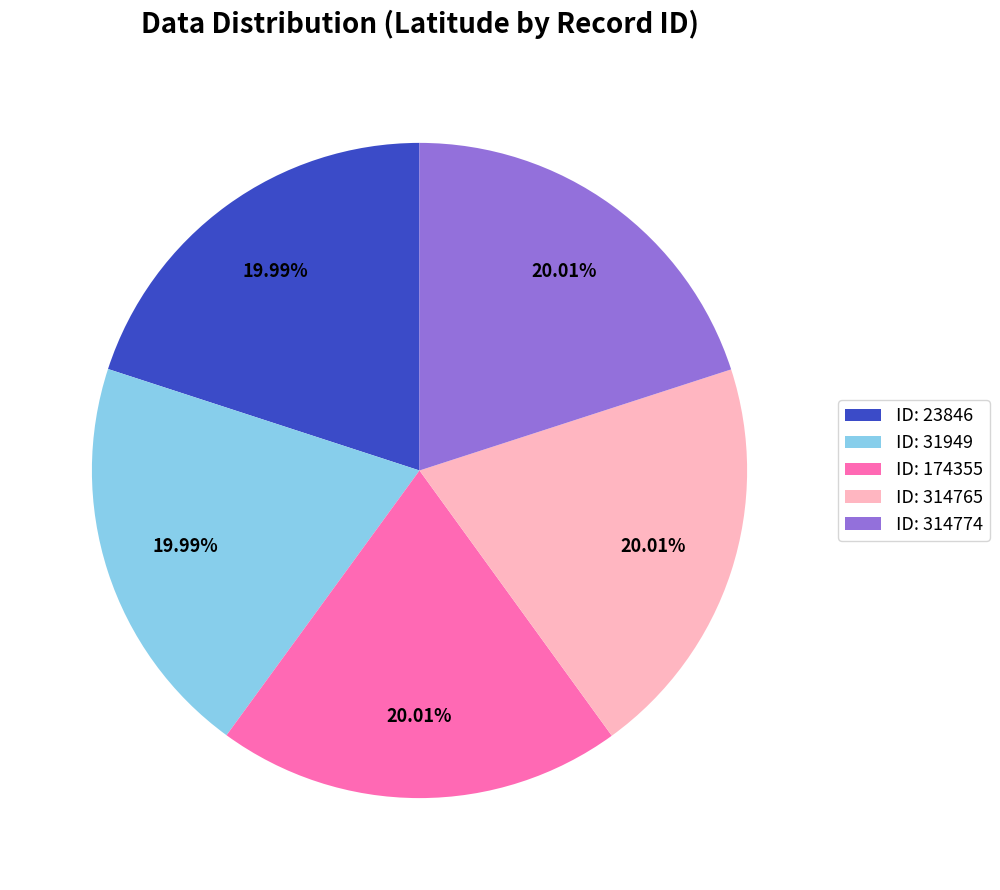

Is there a majority slice in this chart?

No